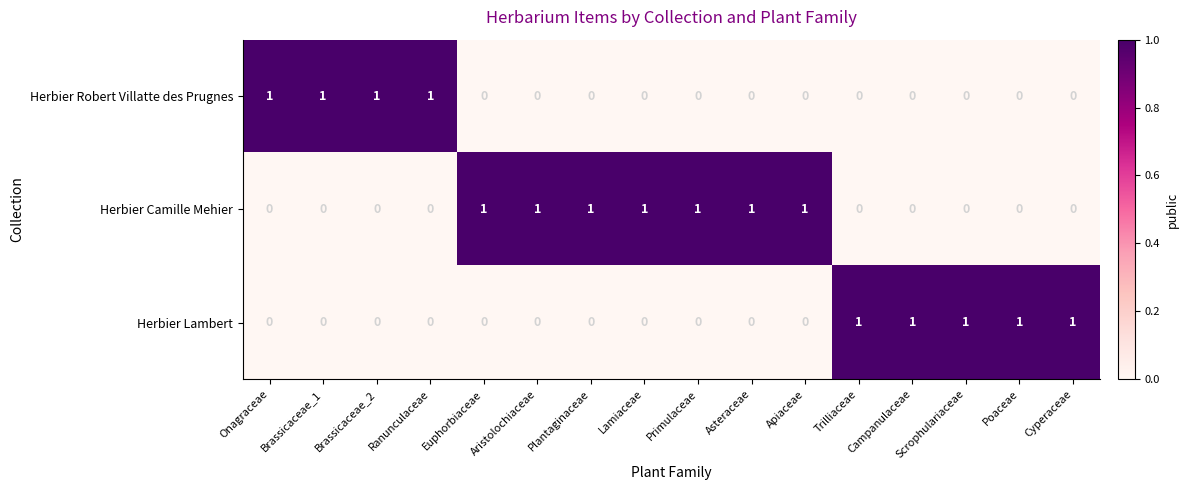

What is the sum of all Herbier Camille Mehier values?

7